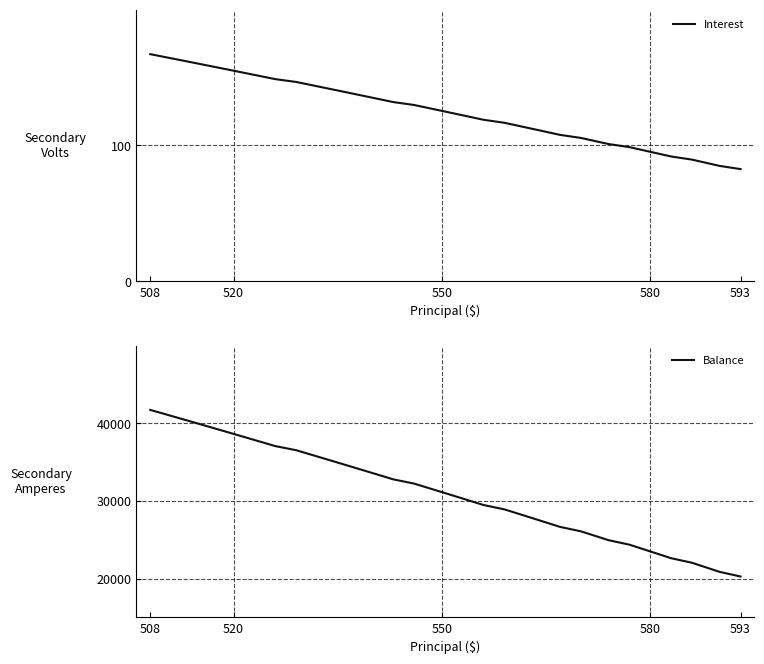

What is the minimum value for Interest?

82.5